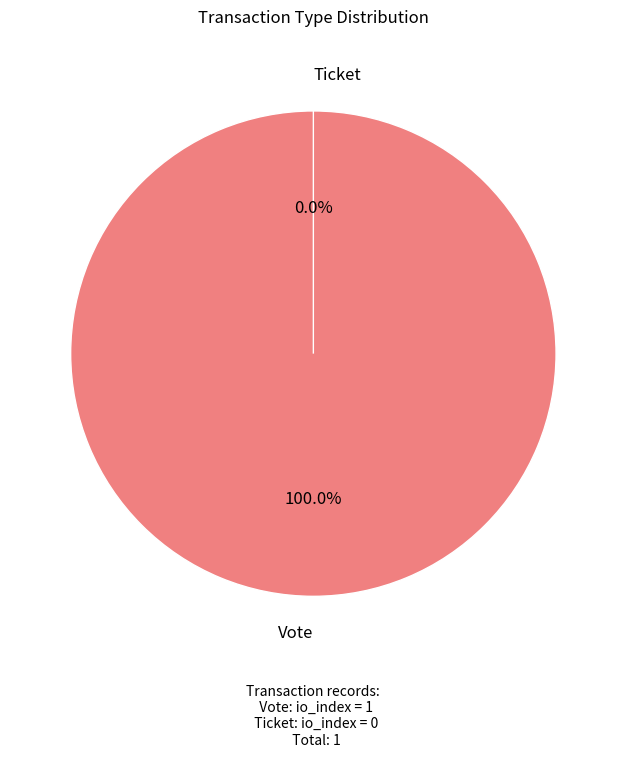

Rank the categories by value from lowest to highest.

Ticket, Vote